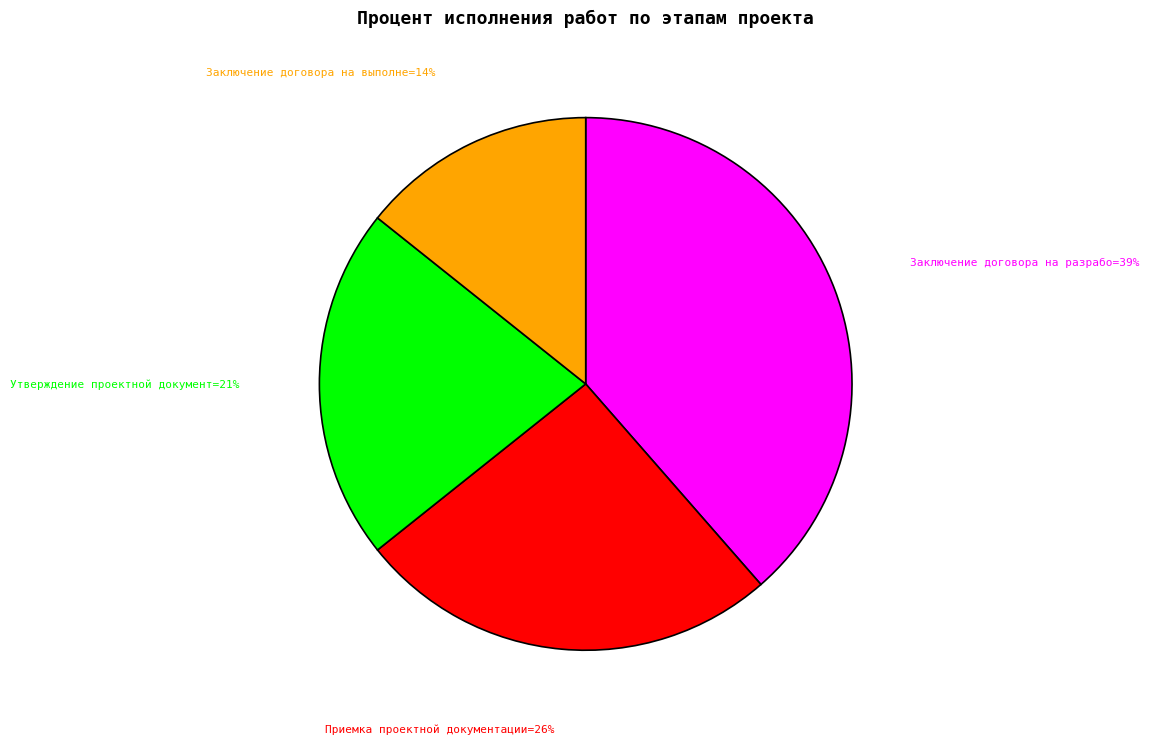

Does any single category account for the majority?

No